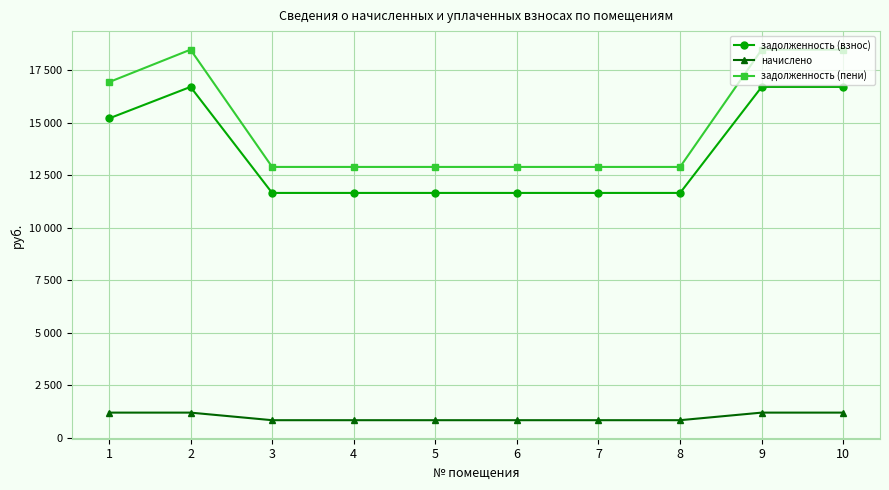

What are all the series names shown in the legend?

задолженность (взнос), начислено, задолженность (пени)